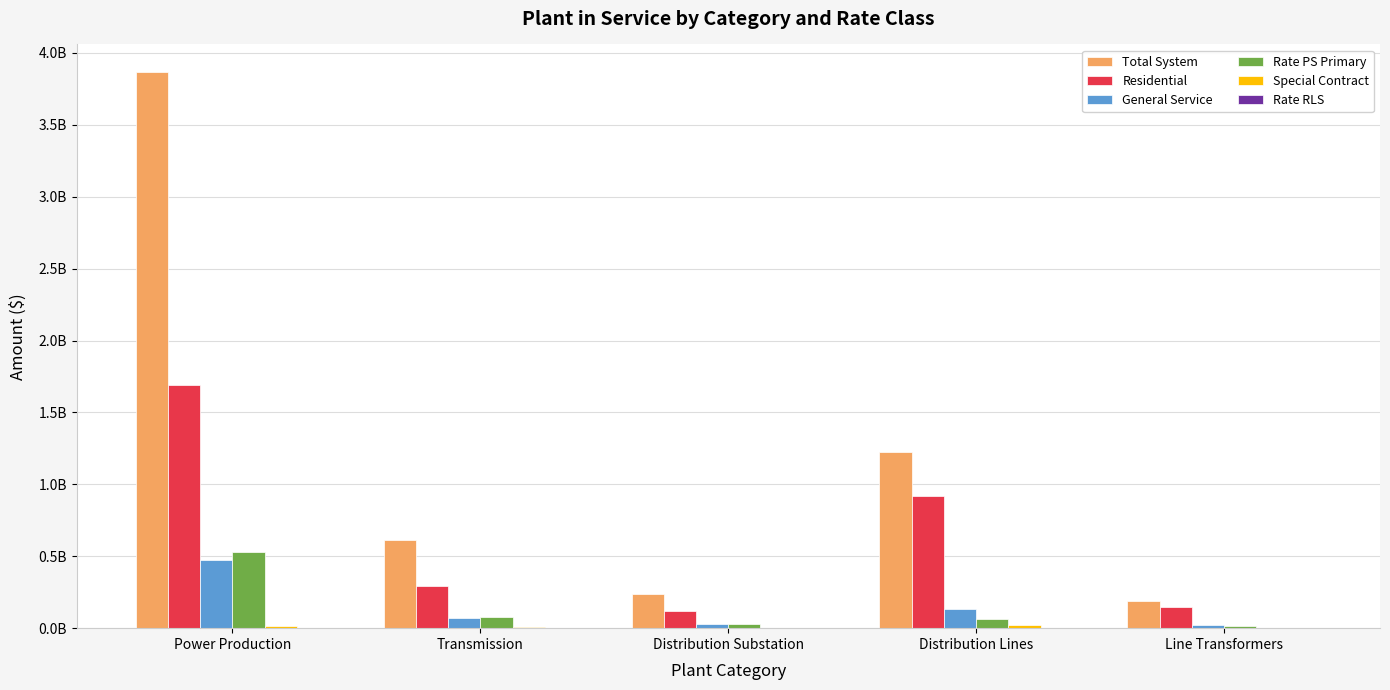

Reading left to right, what are all the values shown in this chart?

Total System: 3865573604.4	612587887.2	234986651.9	1223722920.2	192034368.8
Residential: 1692283248.8	289827323.3	117428874.5	918420516.0	144899361.3
General Service: 472629604.6	70795598.0	28684139.6	135694838.1	20788420.5
Rate PS Primary: 526916319.5	78773670.6	31916602.5	64317744.8	13351254.9
Special Contract: 13987445.2	4966644.2	2012327.3	19627847.0	2090466.0
Rate RLS: 487183.0	172988.3	70089.4	156191.9	25315.1